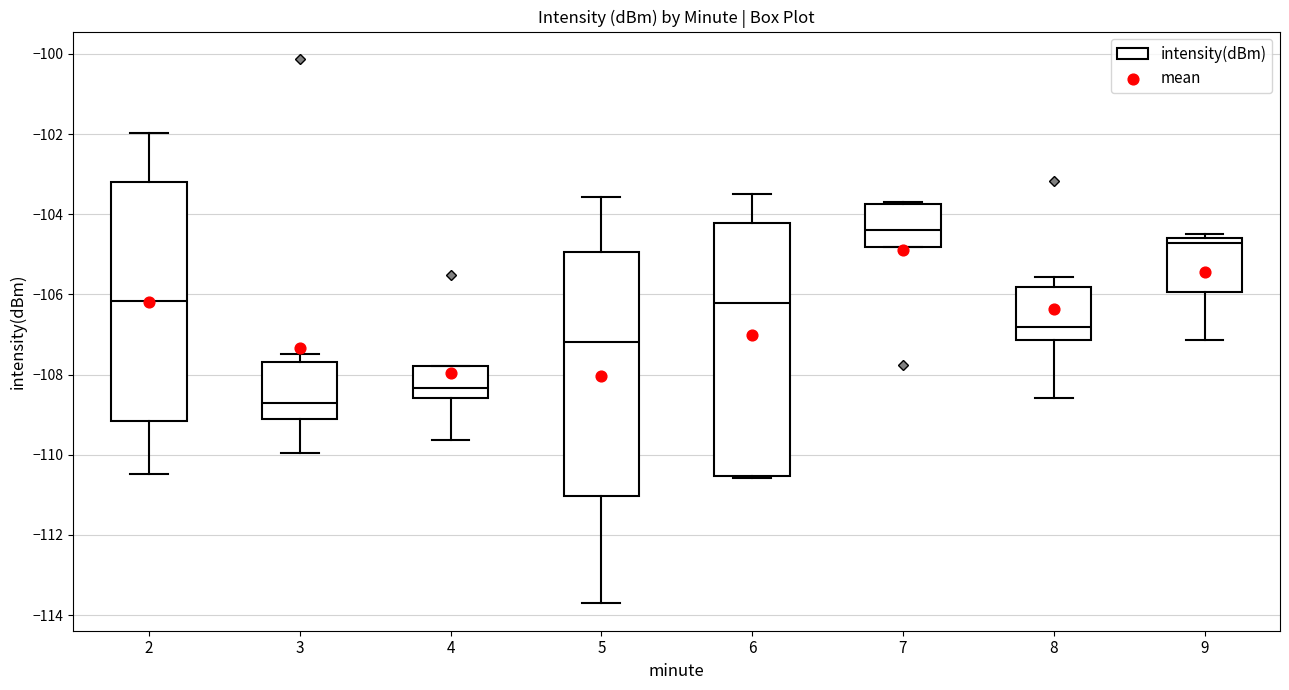

Which box has the highest median line?

7